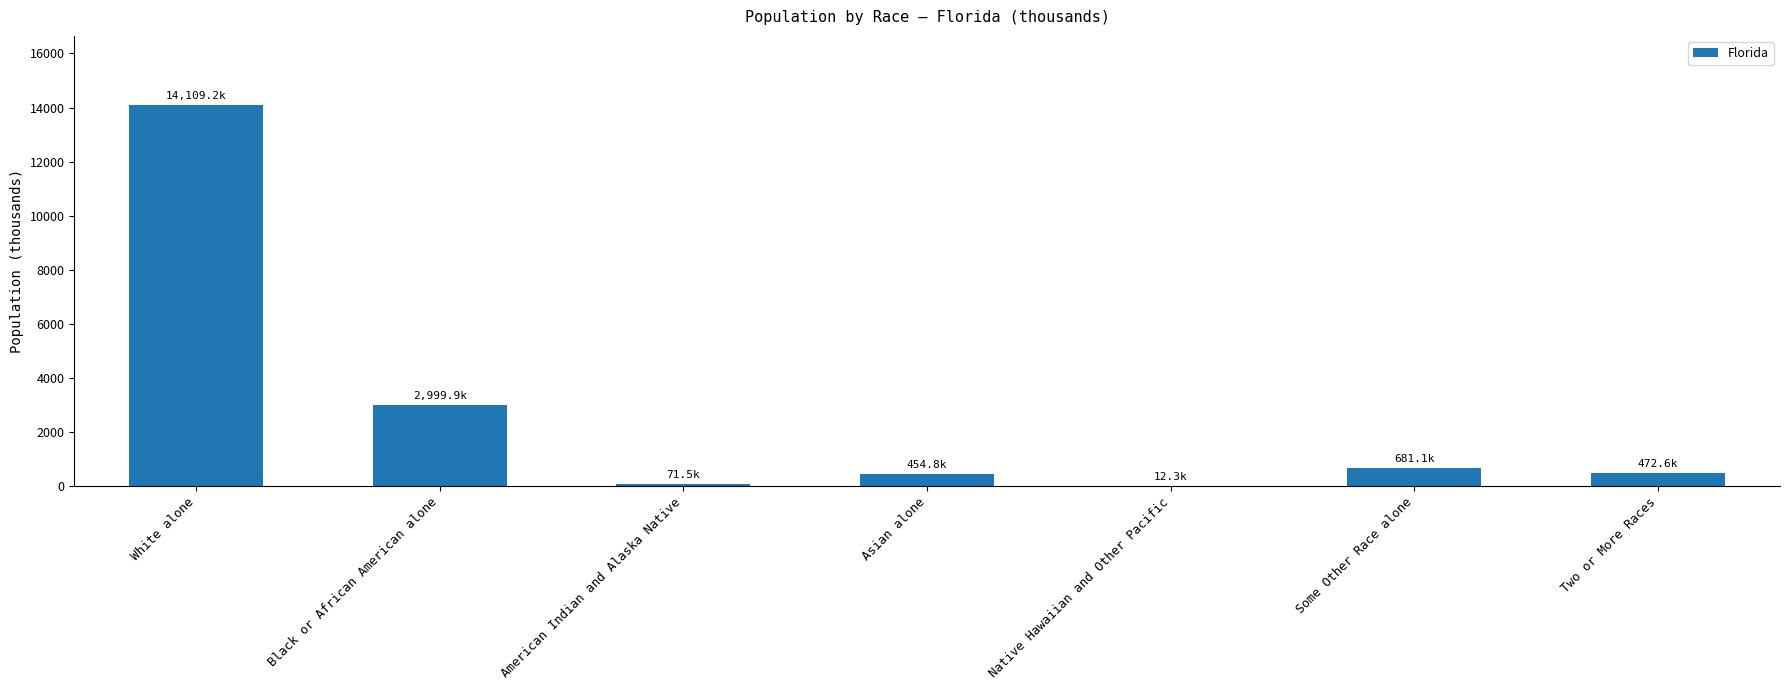

Is it true that the value at Black or African American alone is 1095.0?

False